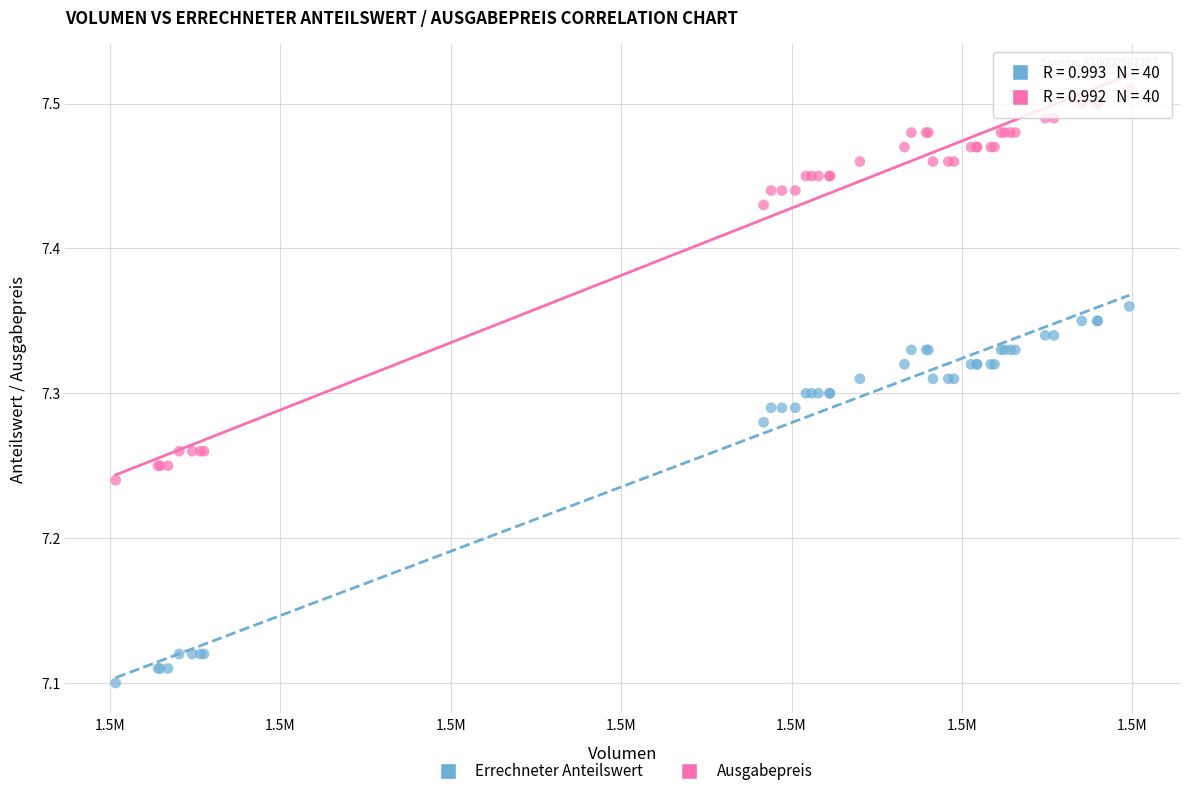

Which series has the largest Y range (max minus min)?

Ausgabepreis